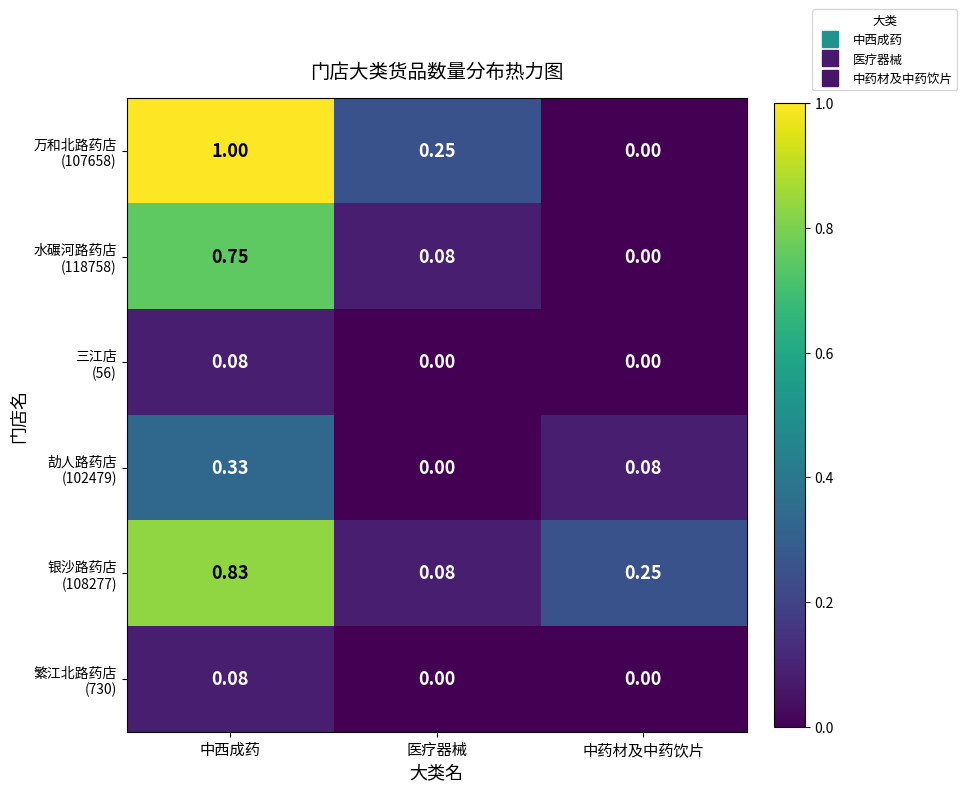

At which category is the sum across all series the highest?

中西成药